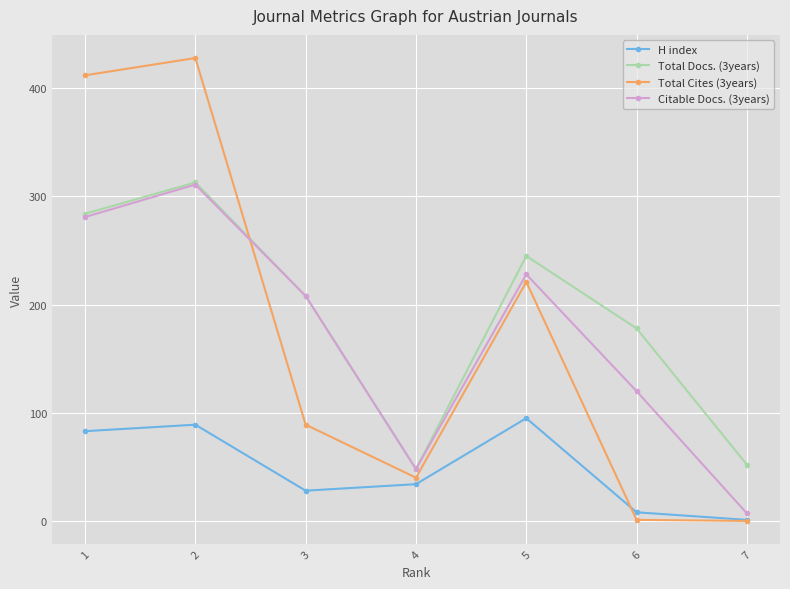

What is the difference between the maximum and second lowest values in the H index series?

87